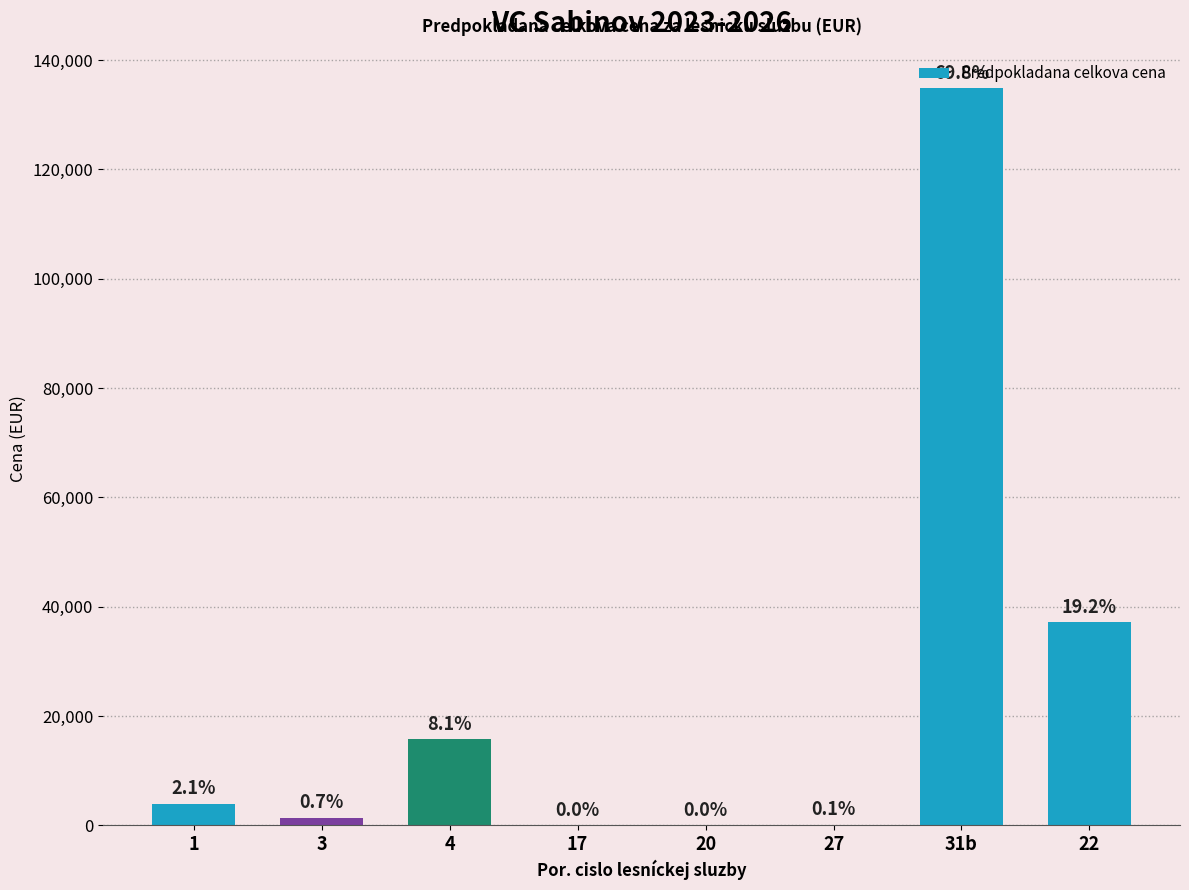

What is the minimum value shown in the chart?

26.1